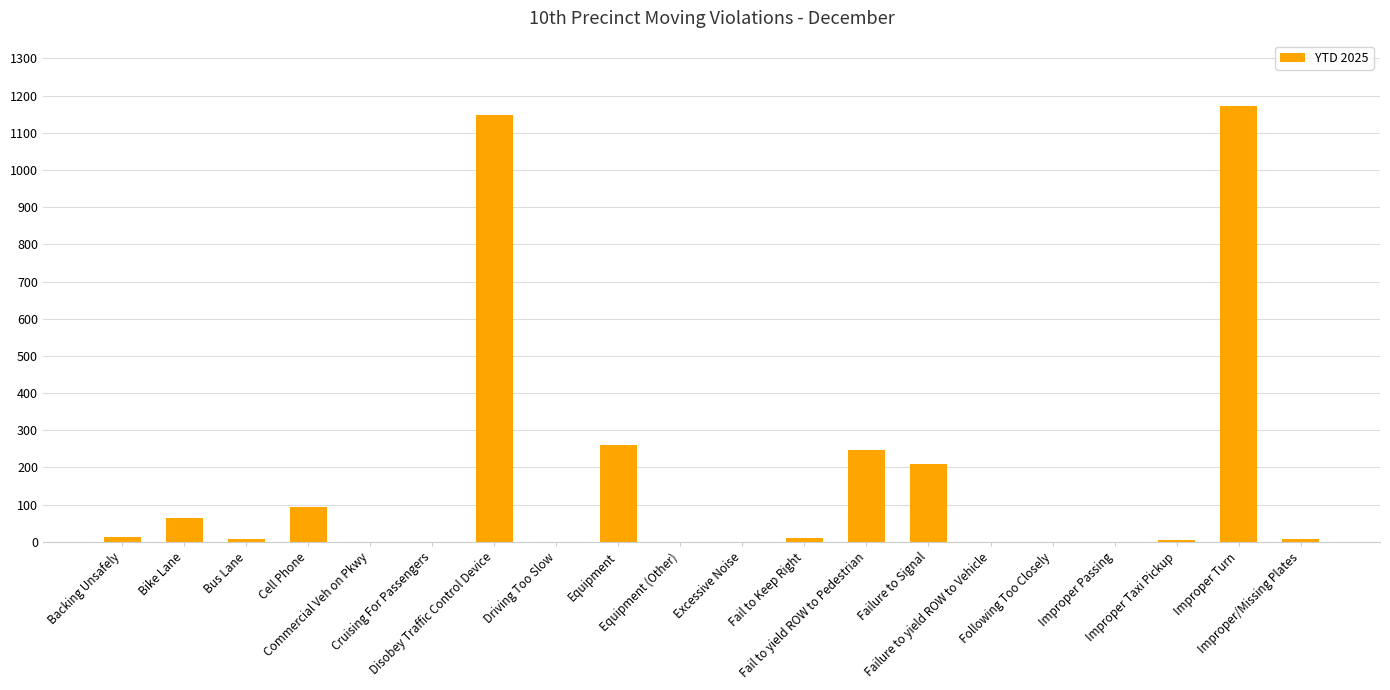

At which label is the value closest to 586?

Equipment